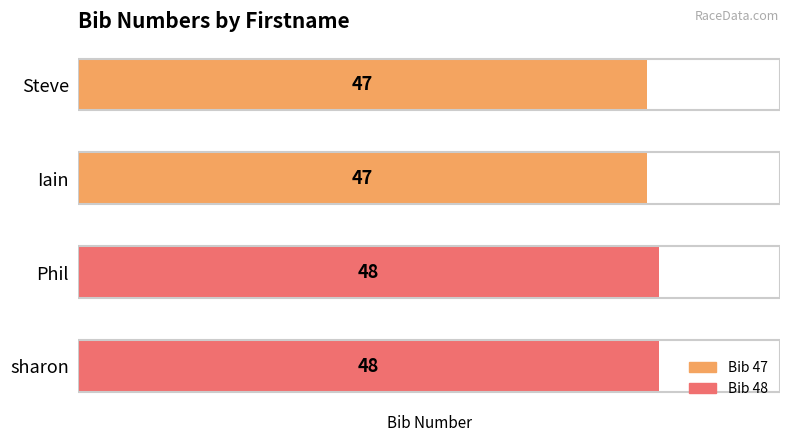

Approximately how many times larger is the value at Iain compared to Steve?

1.0